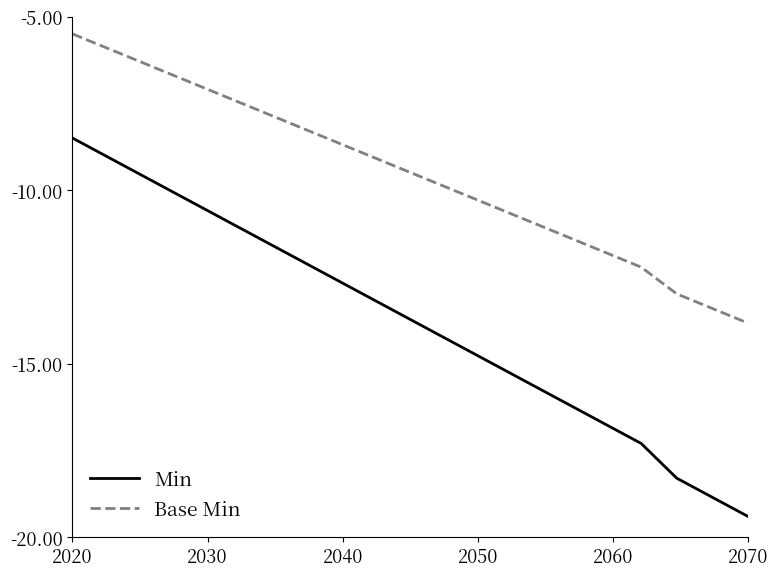

Which series has the largest total across all categories?

Base Min